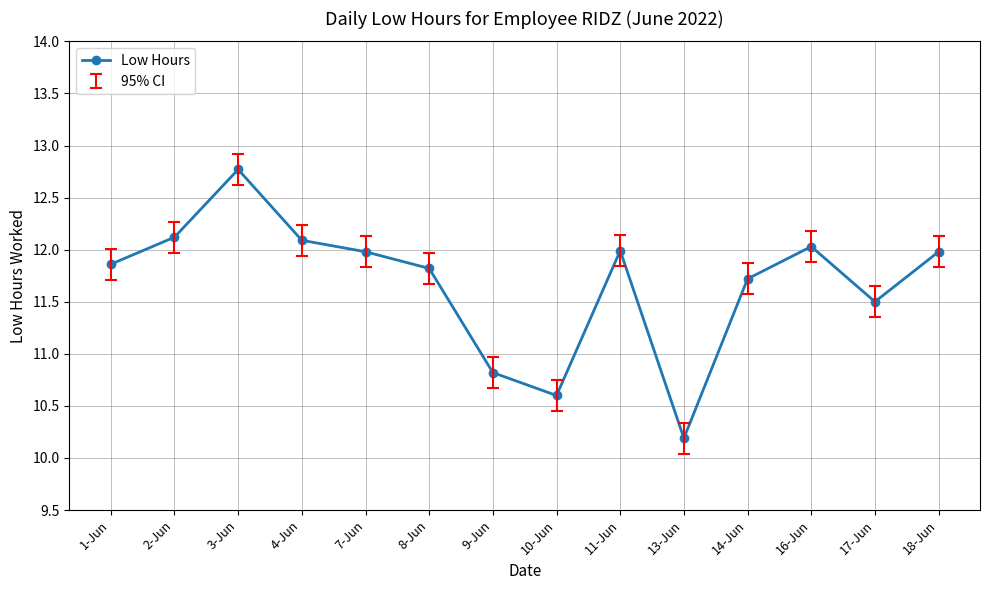

What is the value of the 2nd point from the left?

12.1